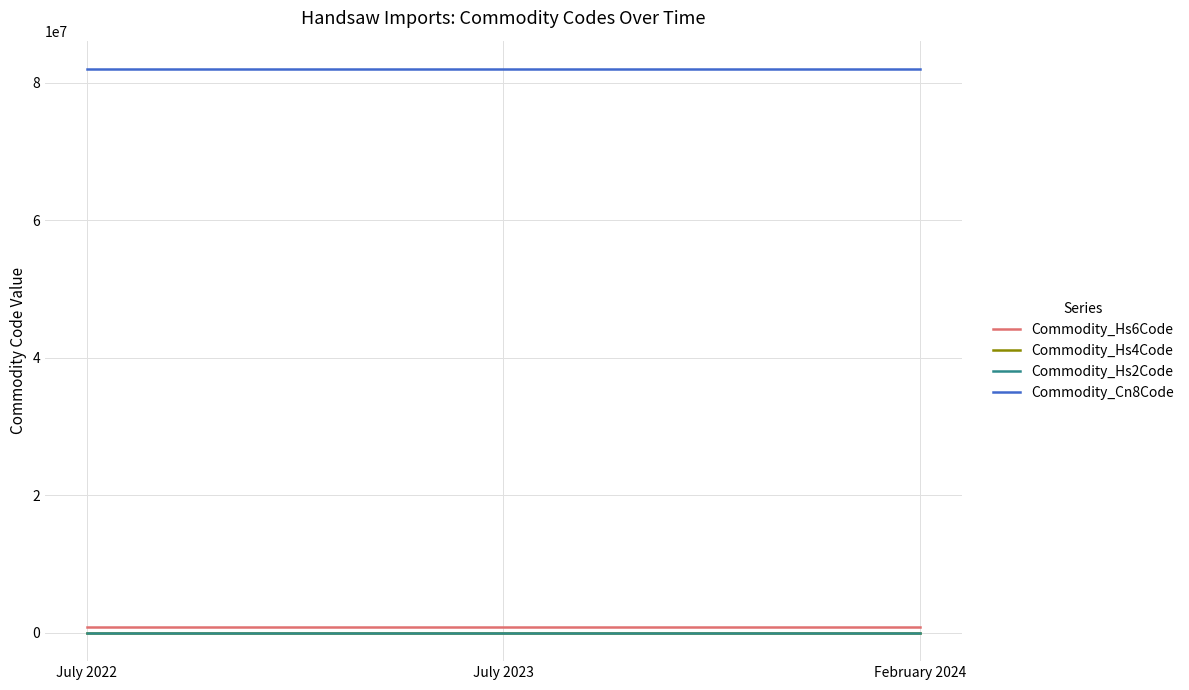

Is the value of Commodity_Hs6Code at February 2024 greater than the value of Commodity_Cn8Code at July 2023?

No